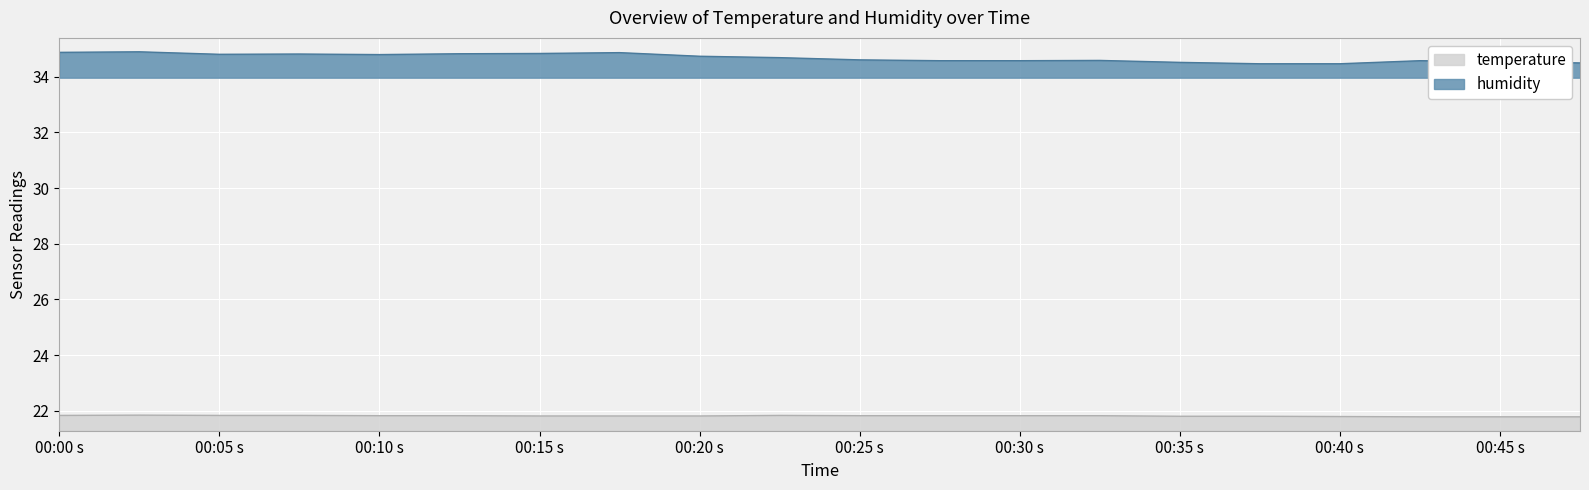

True or false: humidity and temperature cross at least once.

False